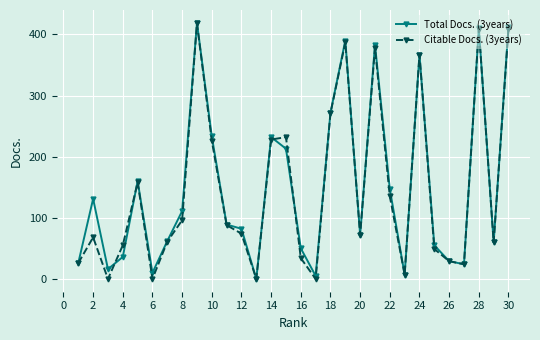

Is this an area chart (filled region under the line)?

No